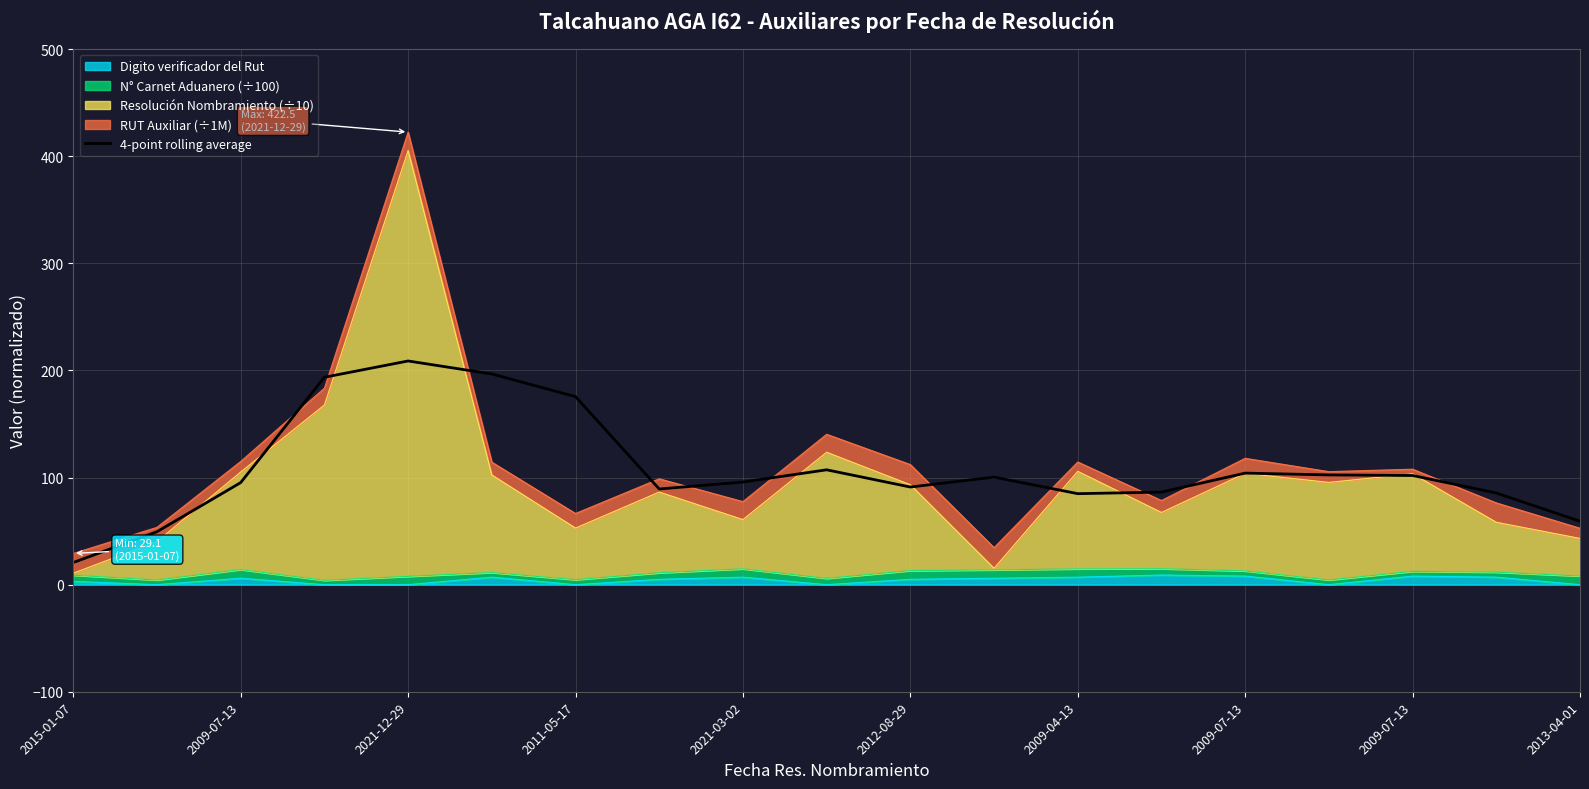

The value at 2009-07-13 is 178.0. True or false?

False